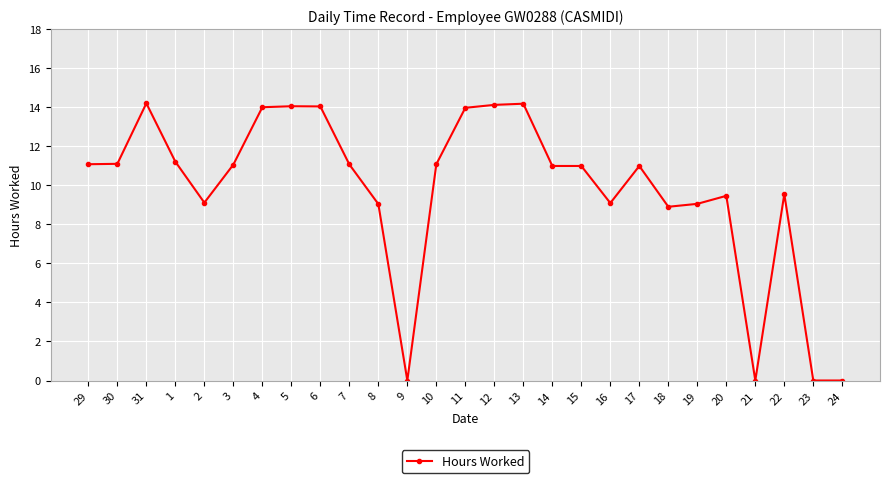

What is the sum of the values at 20 and 29?

20.5